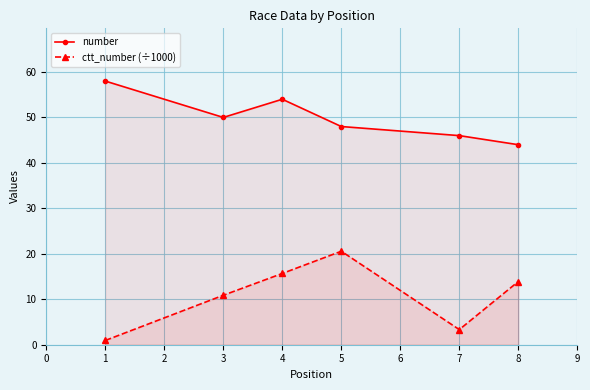

What is the minimum value for ctt_number (÷1000)?

0.9